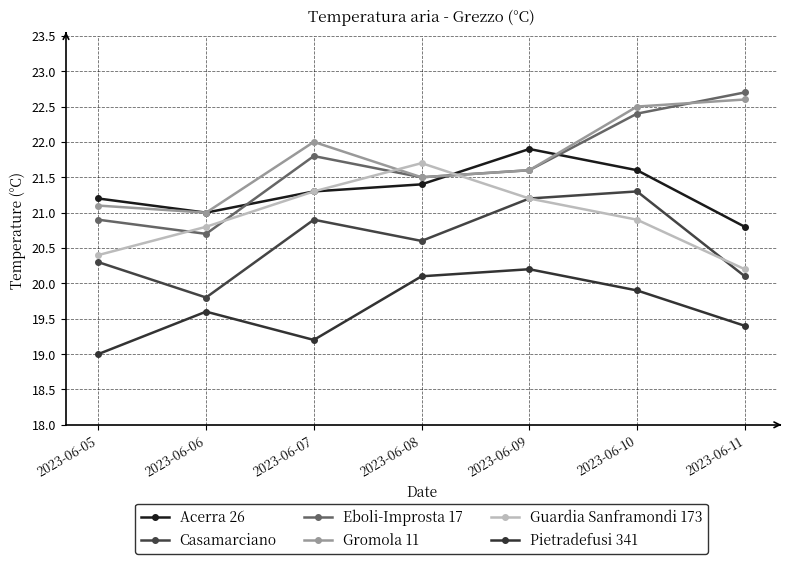

Reading right to left, what are all the values shown in this chart?

Acerra 26: 2023-06-11=20.8	2023-06-10=21.6	2023-06-09=21.9	2023-06-08=21.4	2023-06-07=21.3	2023-06-06=21.0	2023-06-05=21.2
Casamarciano: 2023-06-11=20.1	2023-06-10=21.3	2023-06-09=21.2	2023-06-08=20.6	2023-06-07=20.9	2023-06-06=19.8	2023-06-05=20.3
Eboli-Improsta 17: 2023-06-11=22.7	2023-06-10=22.4	2023-06-09=21.6	2023-06-08=21.5	2023-06-07=21.8	2023-06-06=20.7	2023-06-05=20.9
Gromola 11: 2023-06-11=22.6	2023-06-10=22.5	2023-06-09=21.6	2023-06-08=21.5	2023-06-07=22.0	2023-06-06=21.0	2023-06-05=21.1
Guardia Sanframondi 173: 2023-06-11=20.2	2023-06-10=20.9	2023-06-09=21.2	2023-06-08=21.7	2023-06-07=21.3	2023-06-06=20.8	2023-06-05=20.4
Pietradefusi 341: 2023-06-11=19.4	2023-06-10=19.9	2023-06-09=20.2	2023-06-08=20.1	2023-06-07=19.2	2023-06-06=19.6	2023-06-05=19.0